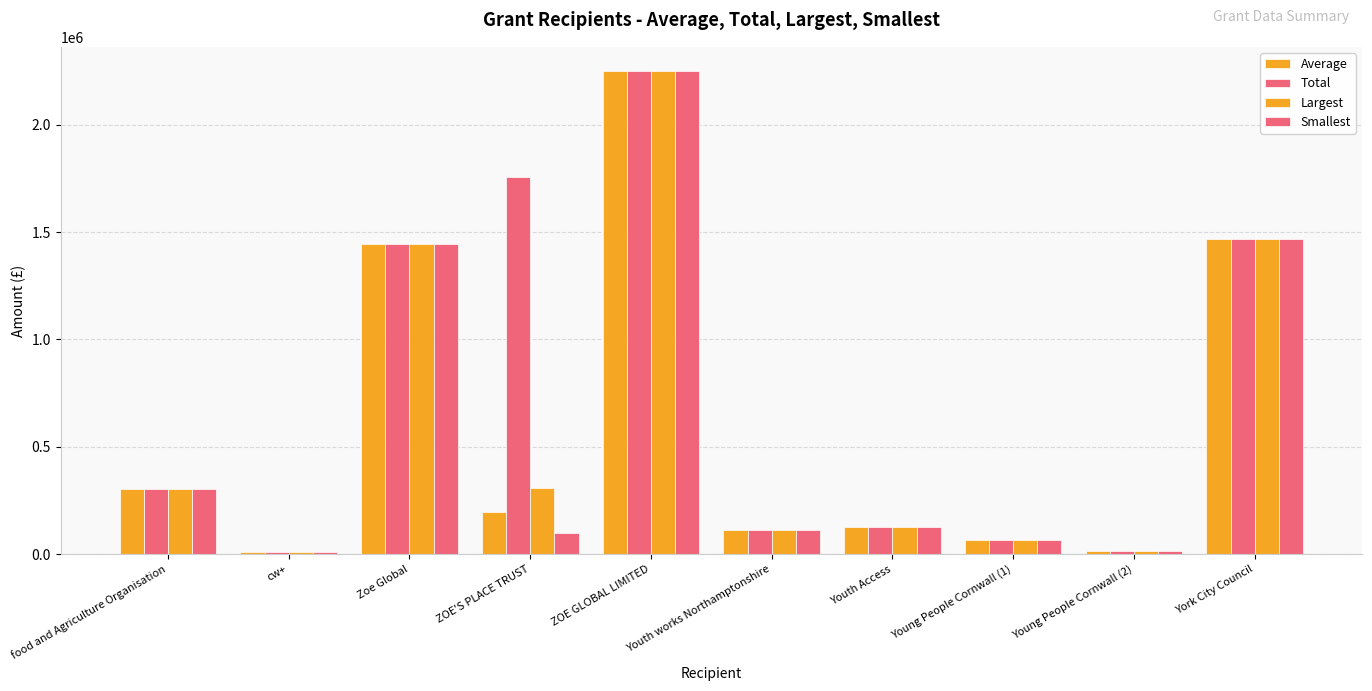

How many bars are there in each group?

4